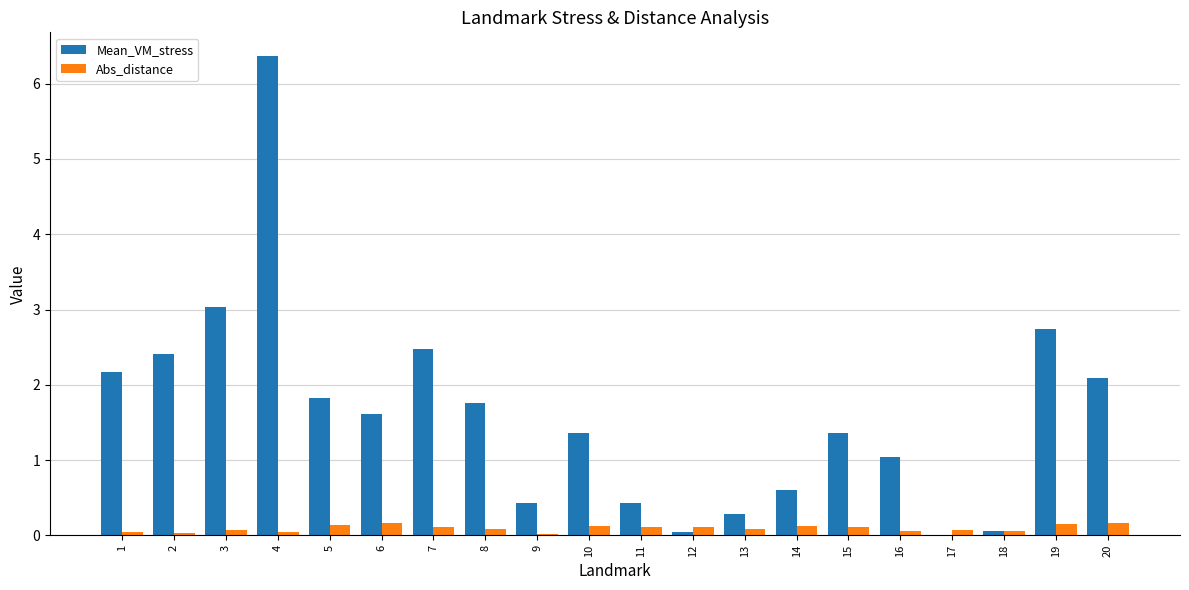

At which category is the sum across all series the highest?

4